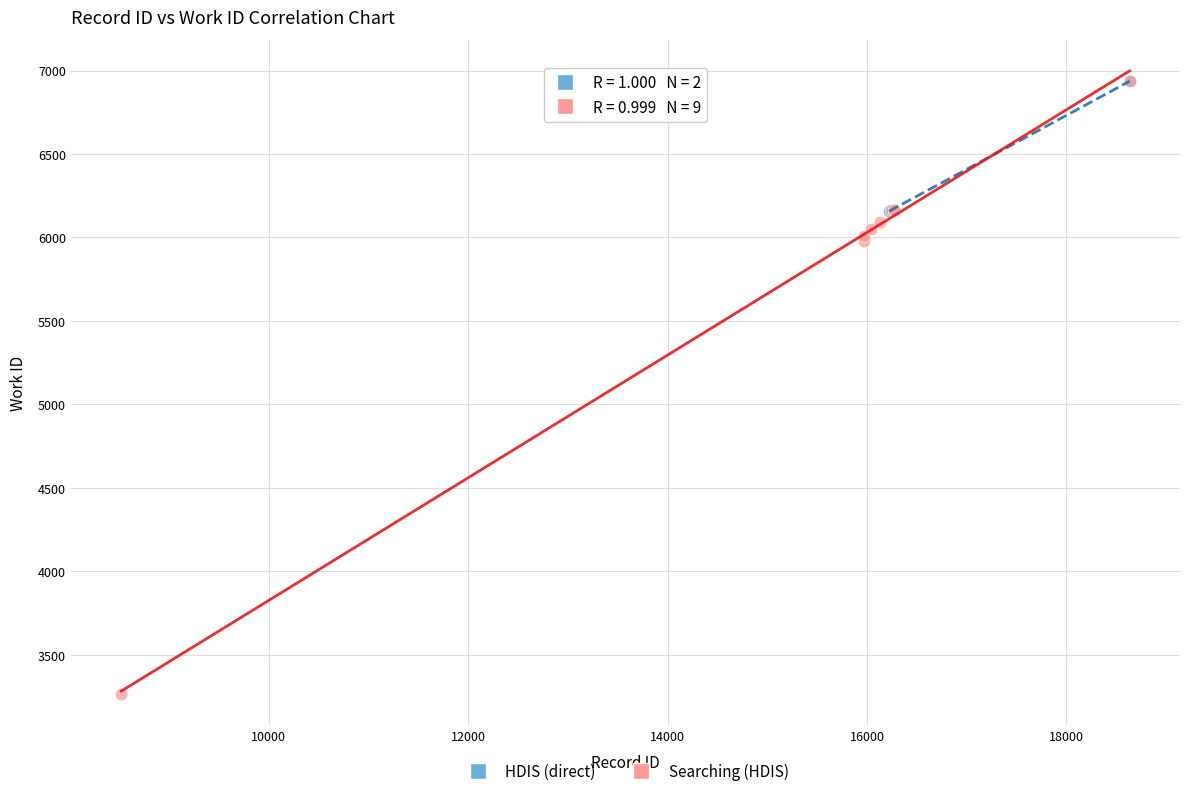

What are all the series names shown in the legend?

HDIS (direct), Searching (HDIS)